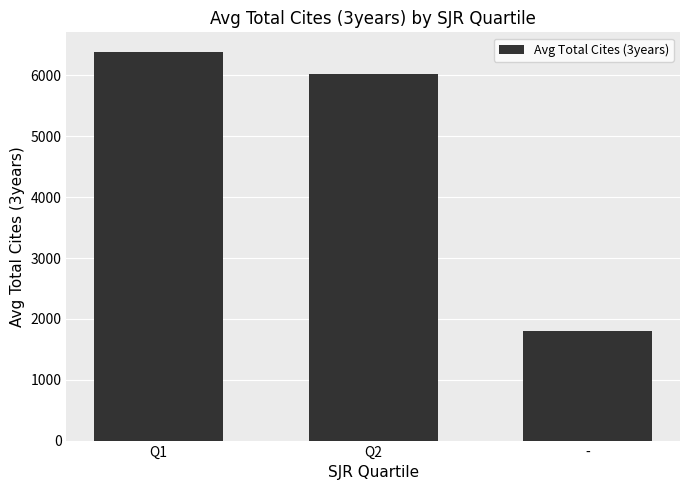

What is the average value?

4739.6